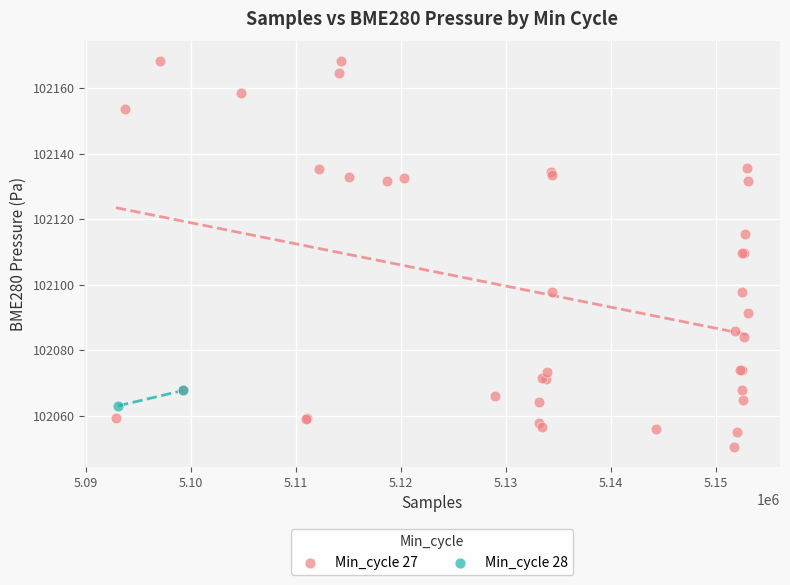

What are all the series names shown in the legend?

Min_cycle 27, Min_cycle 28